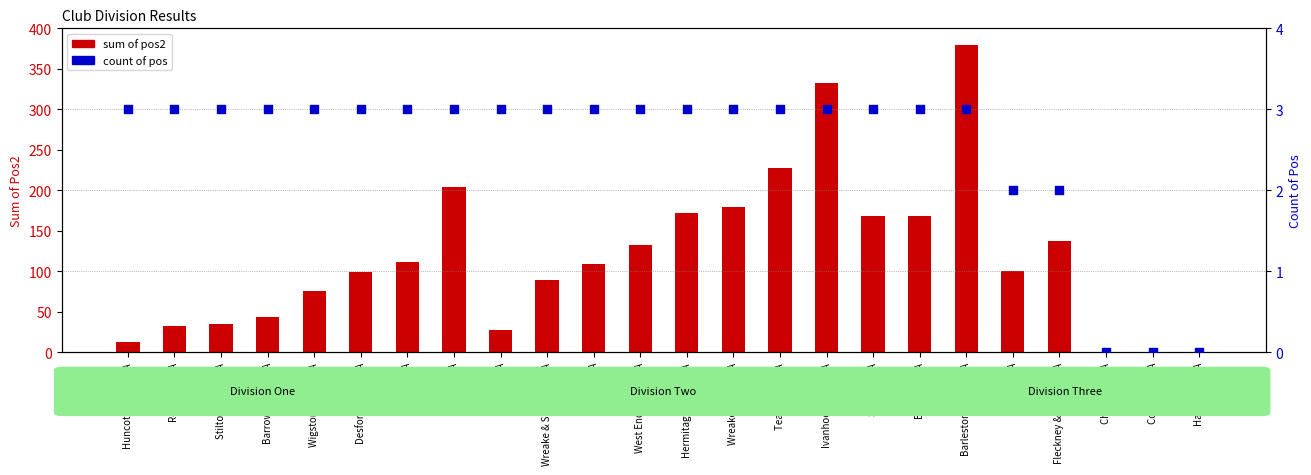

Which series has the largest Y range (max minus min)?

sum of pos2